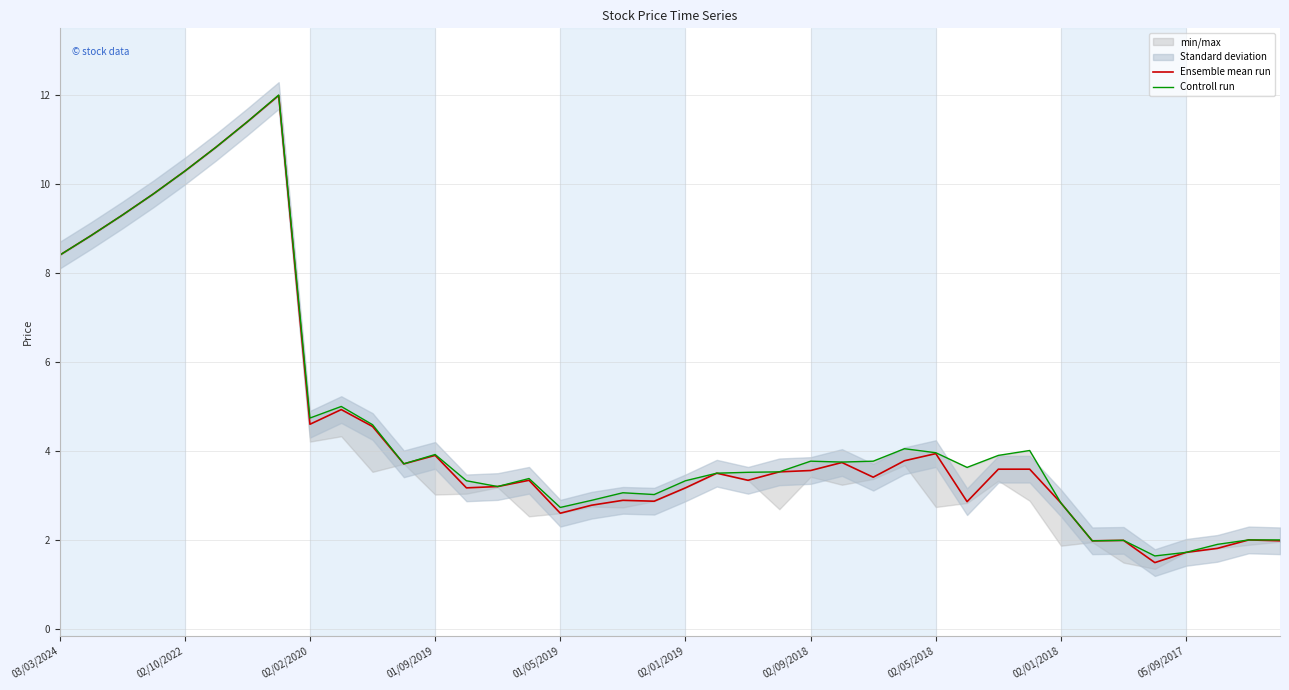

Is this an area chart (filled region under the line)?

No